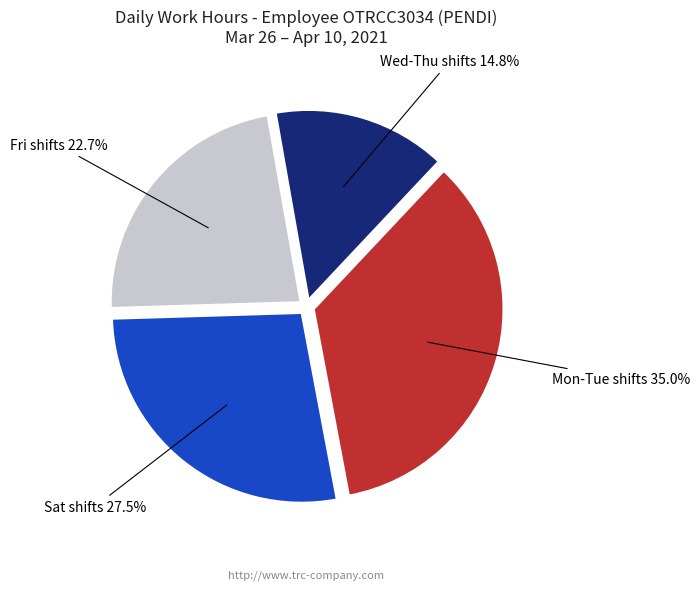

Does any single category account for the majority?

No